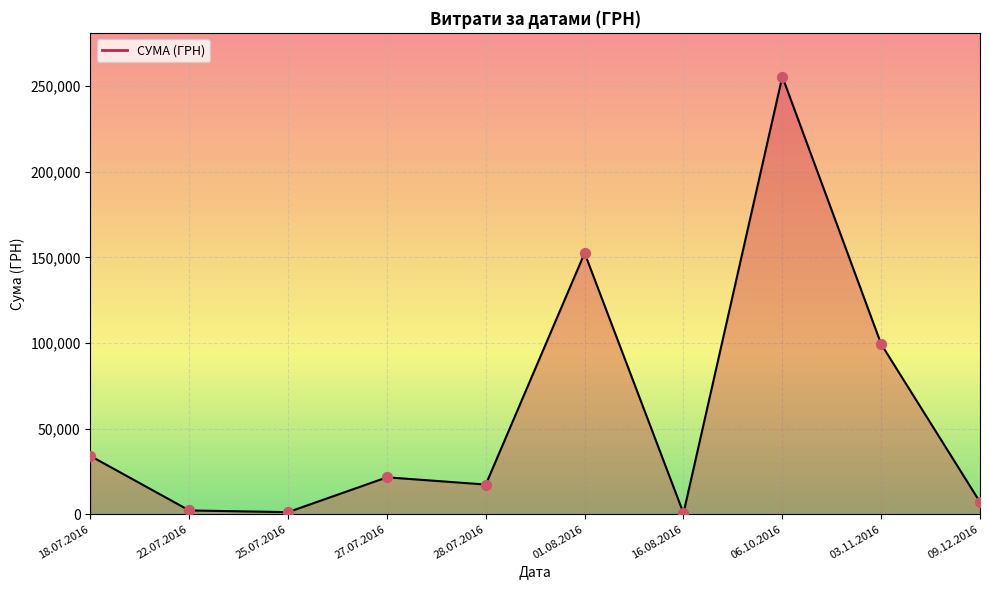

Which has a higher value, 18.07.2016 or 09.12.2016?

18.07.2016